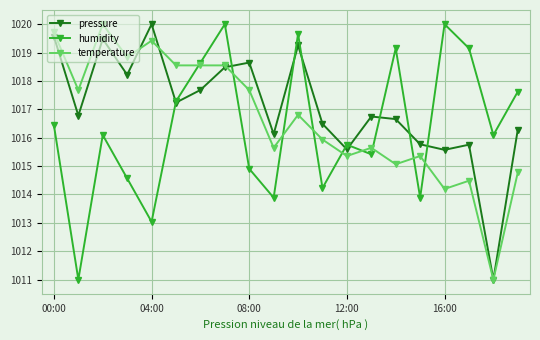

What is the sum of all temperature values?

20333.2